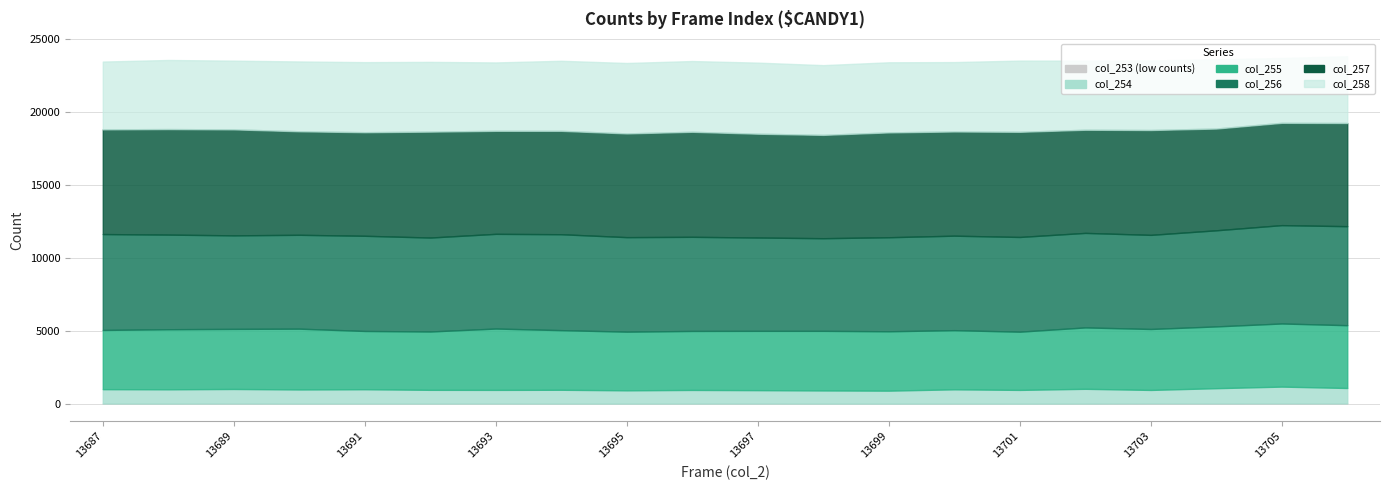

Which series has the widest spread of values?

col_258